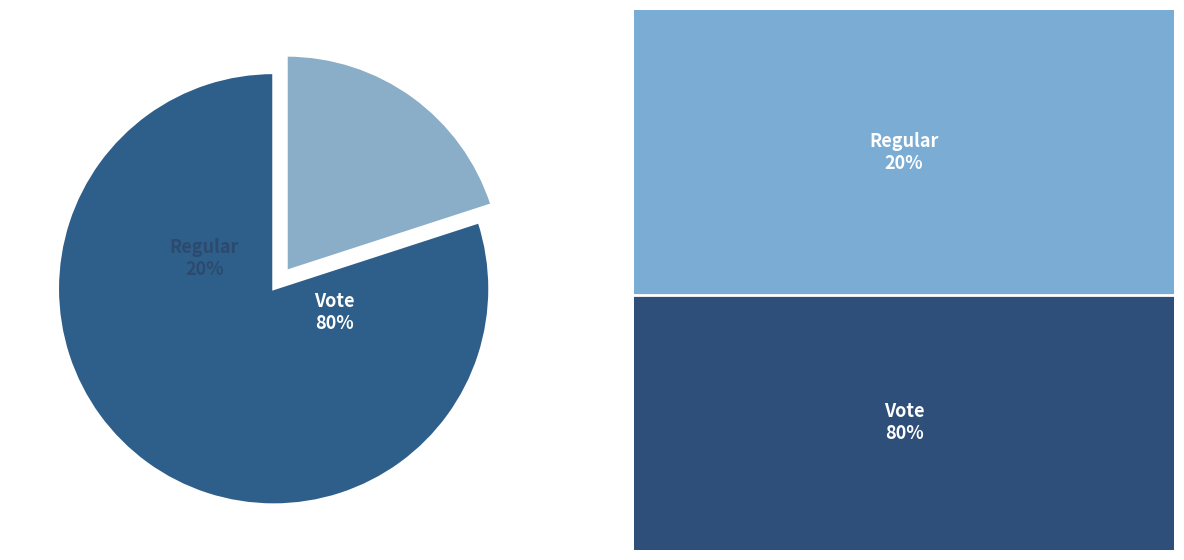

What is the total percentage of Vote and Regular?

100.0%